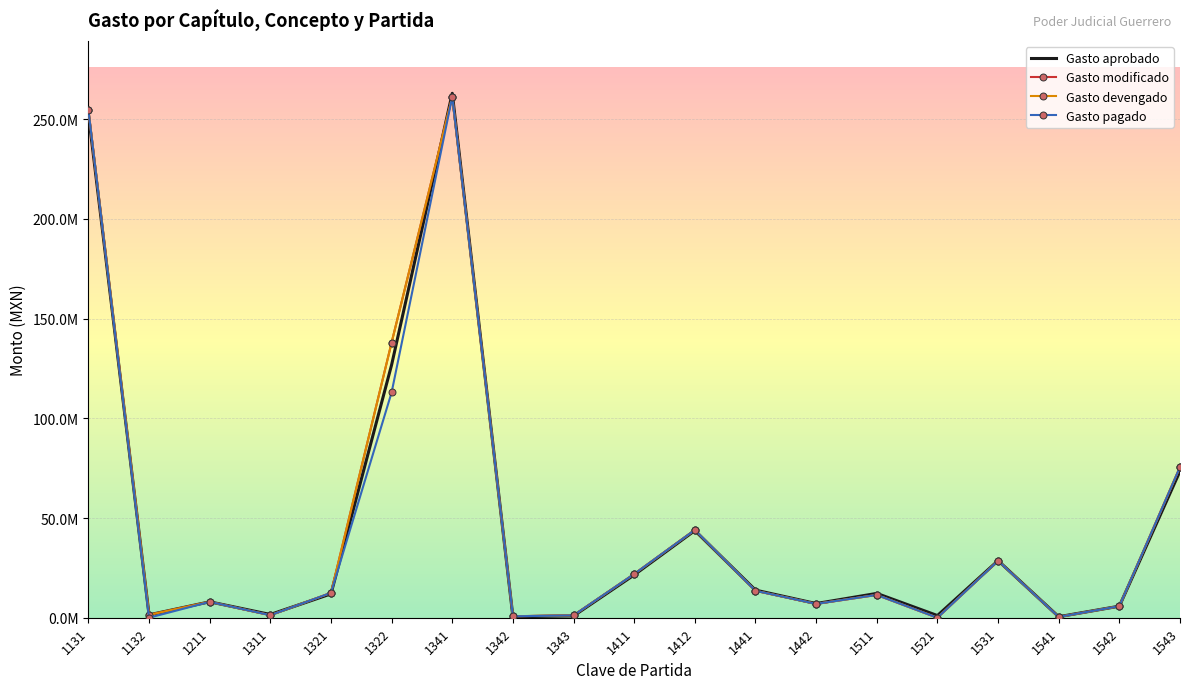

Reading right to left, what are all the values shown in this chart?

Gasto aprobado: 73526095.9	5799690.6	500000.0	28637539.2	1090779.8	12200094.3	7110199.5	13850384.8	43699269.4	21469556.0	909091.2	500000.0	262942953.1	126827018.4	11951123.8	1628271.4	7980715.8	1442642.2	252583011.7
Gasto modificado: 75568728.2	5790766.2	412065.2	28552000.7	0.0	11425959.7	6949917.6	13499136.8	44015495.4	21927910.3	1177273.1	755967.8	261262448.9	137997096.6	12476954.5	1259525.8	7970997.4	1456994.8	254546392.3
Gasto devengado: 75568728.2	5790766.2	412065.2	28552000.7	0.0	11425959.7	6949917.6	13499136.8	44015495.4	21927910.3	1177273.1	755967.8	261262448.9	137997096.6	12476954.5	1259525.8	7970997.4	1456994.8	254546392.3
Gasto pagado: 75568728.2	5790766.2	412065.2	28552000.7	0.0	11425959.7	6949917.6	13499136.8	44015495.4	21927910.3	1177273.1	712767.8	261262448.9	112999639.5	12476954.5	1259525.8	7970997.4	0.0	254523420.4